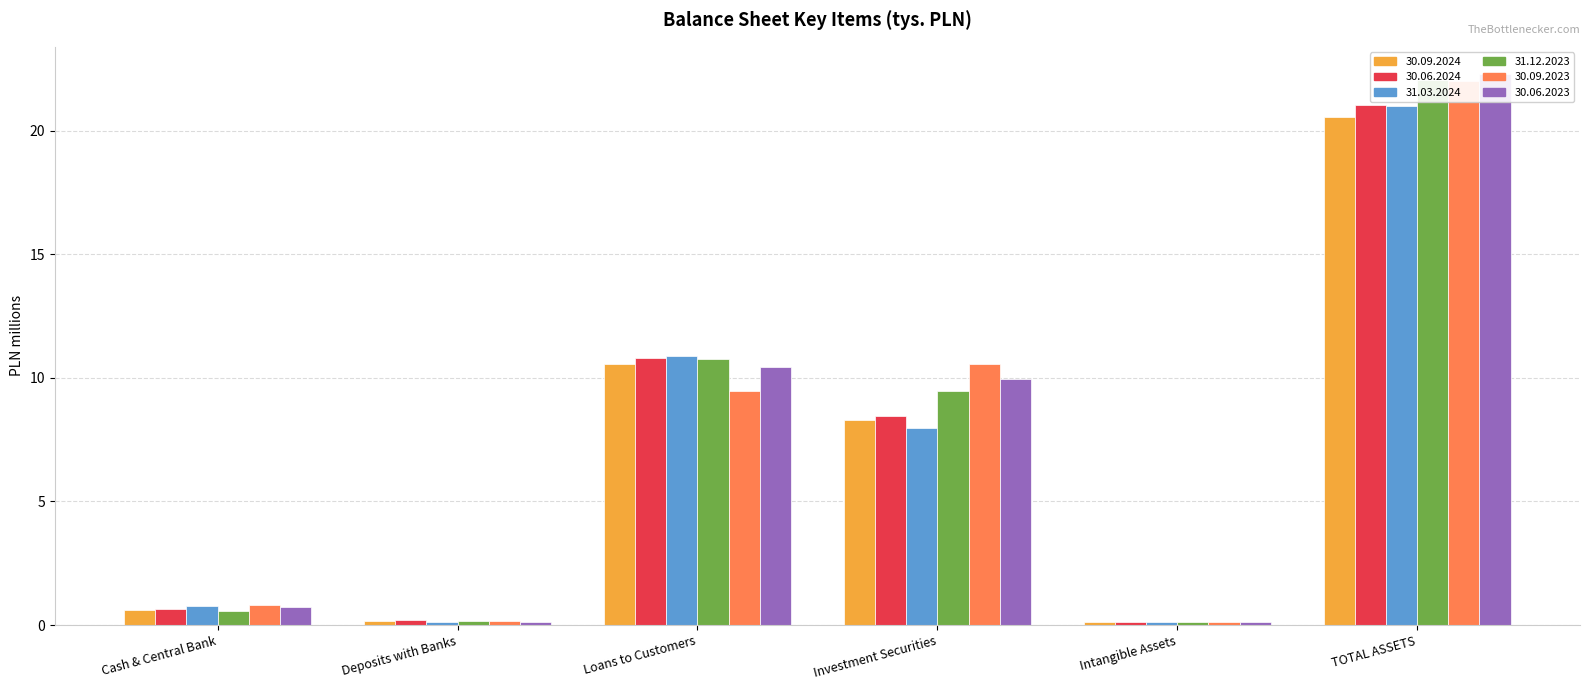

How many series are shown in this chart?

6